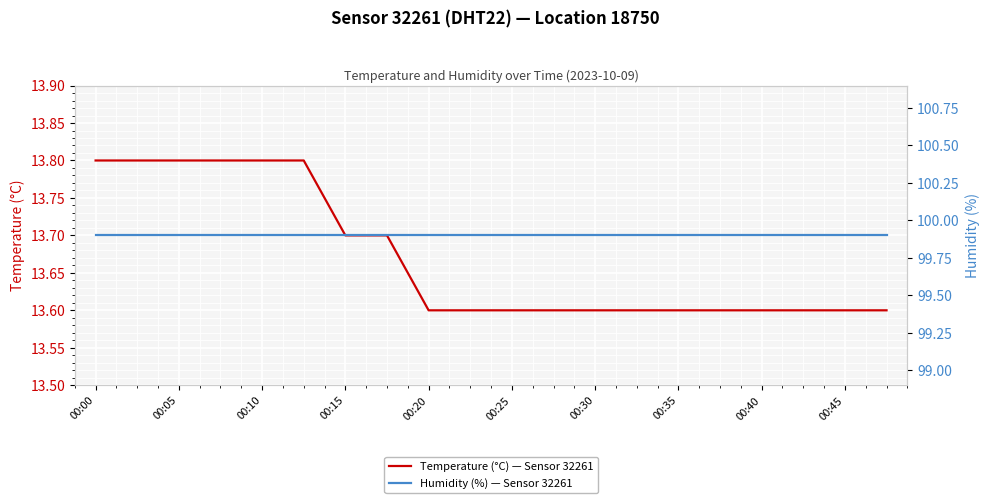

How many data points does each series have?

20